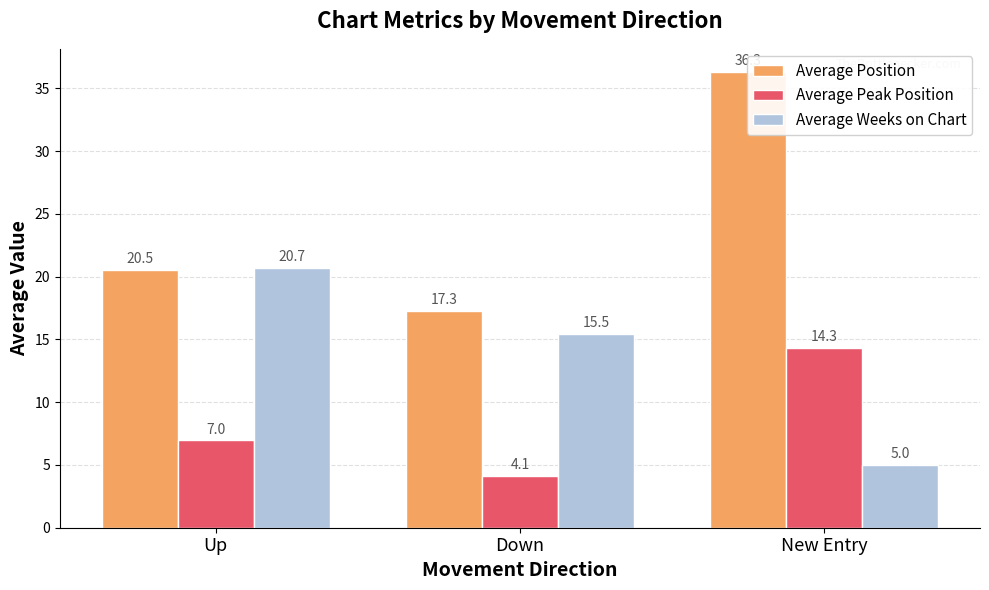

Which series changed the most between Up and Down?

Average Weeks on Chart